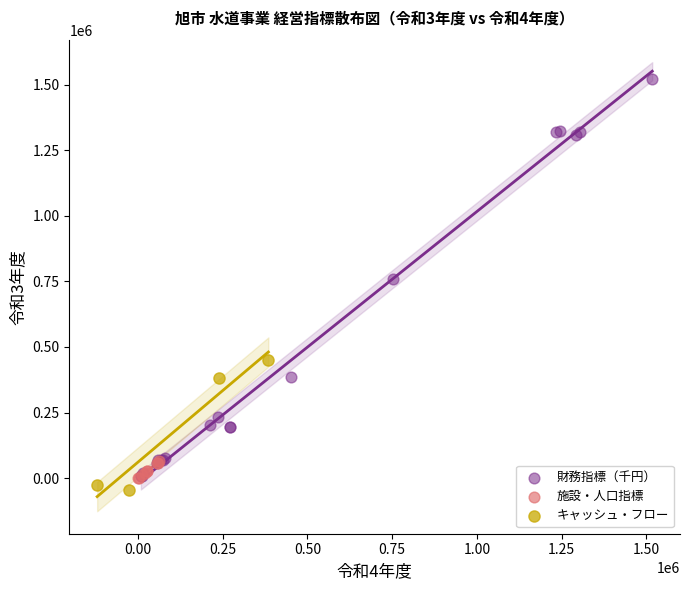

Which series contains the highest Y value?

財務指標（千円）